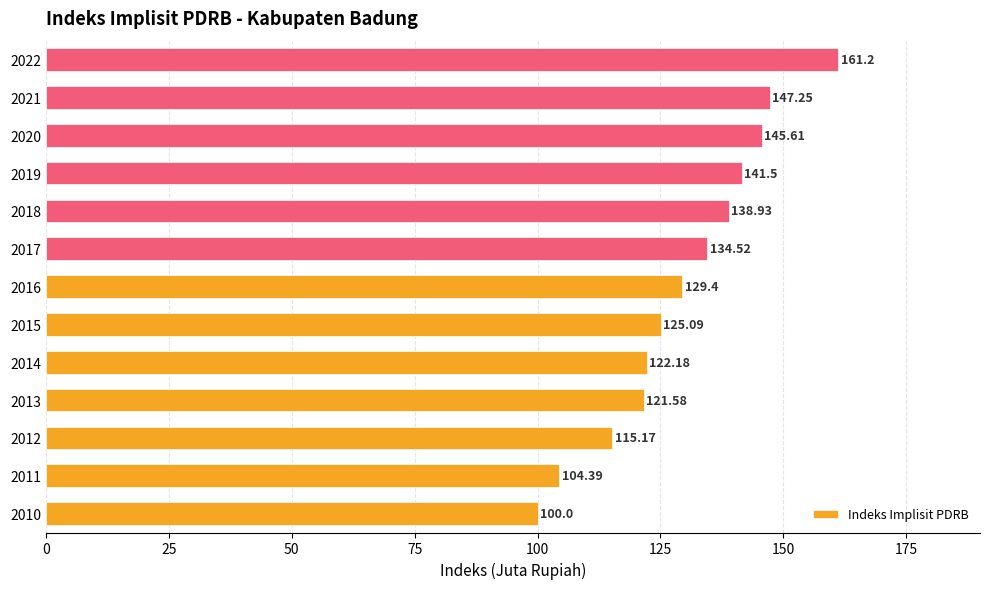

Count the number of categories in the chart.

13